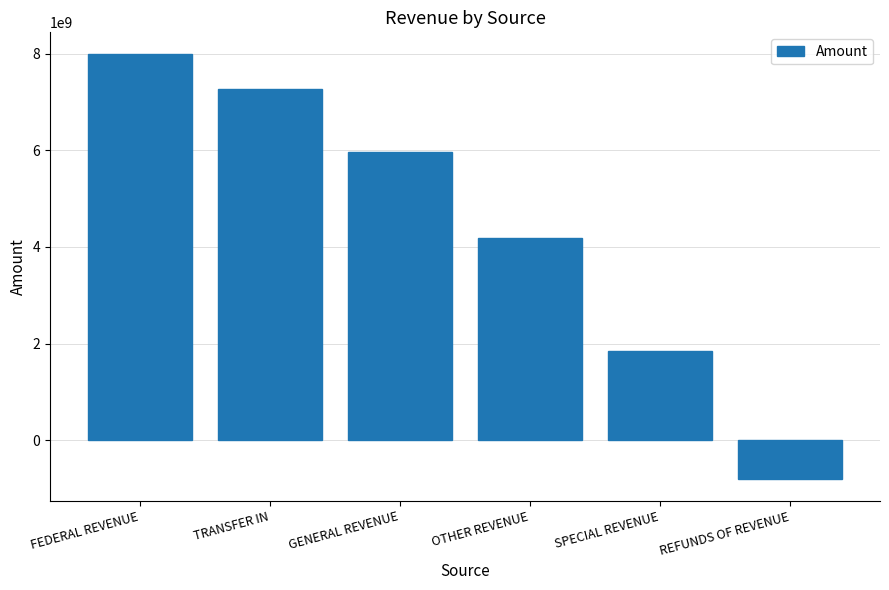

Reading right to left, transcribe all the data shown in this chart.

REFUNDS OF REVENUE=-811931756.3	SPECIAL REVENUE=1845132593.4	OTHER REVENUE=4183819637.5	GENERAL REVENUE=5956972753.4	TRANSFER IN=7263320187.9	FEDERAL REVENUE=7999434722.0